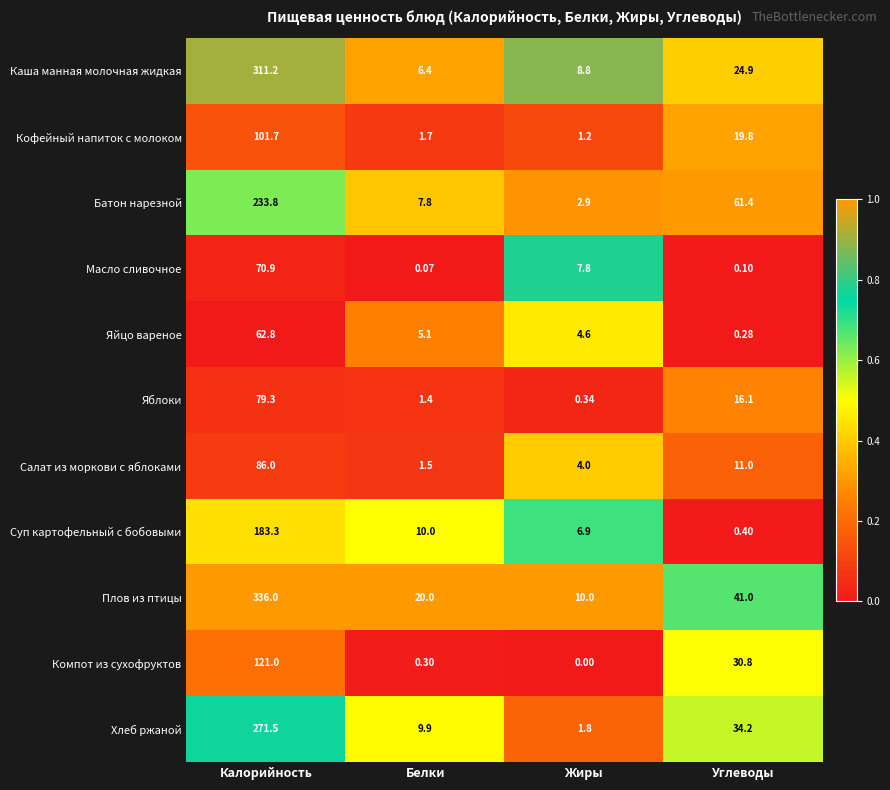

How many categories are shown in the chart?

4